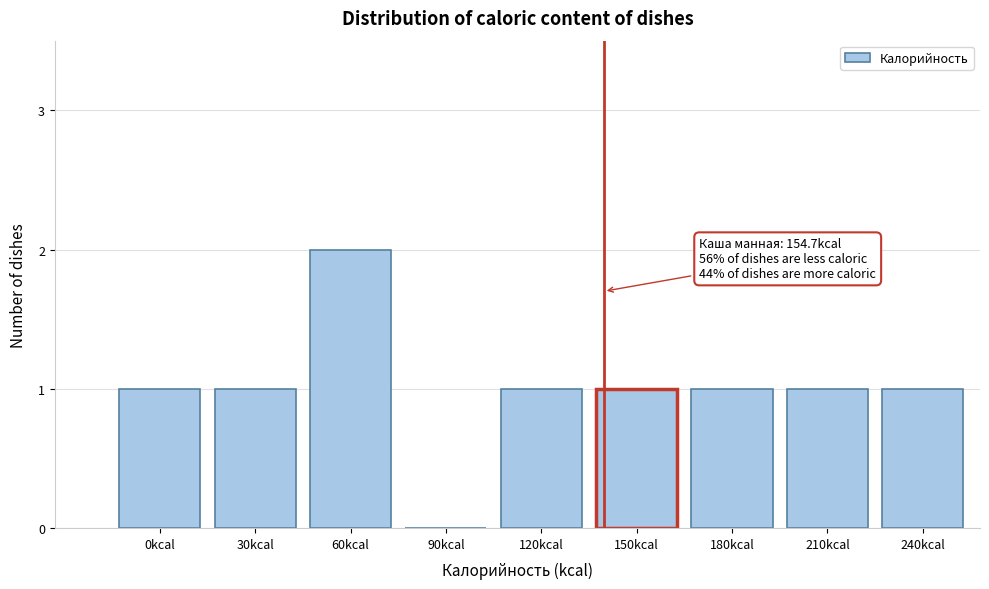

Reading left to right, what are all the values shown in this chart?

0kcal=1	30kcal=1	60kcal=2	90kcal=0	120kcal=1	150kcal=1	180kcal=1	210kcal=1	240kcal=1